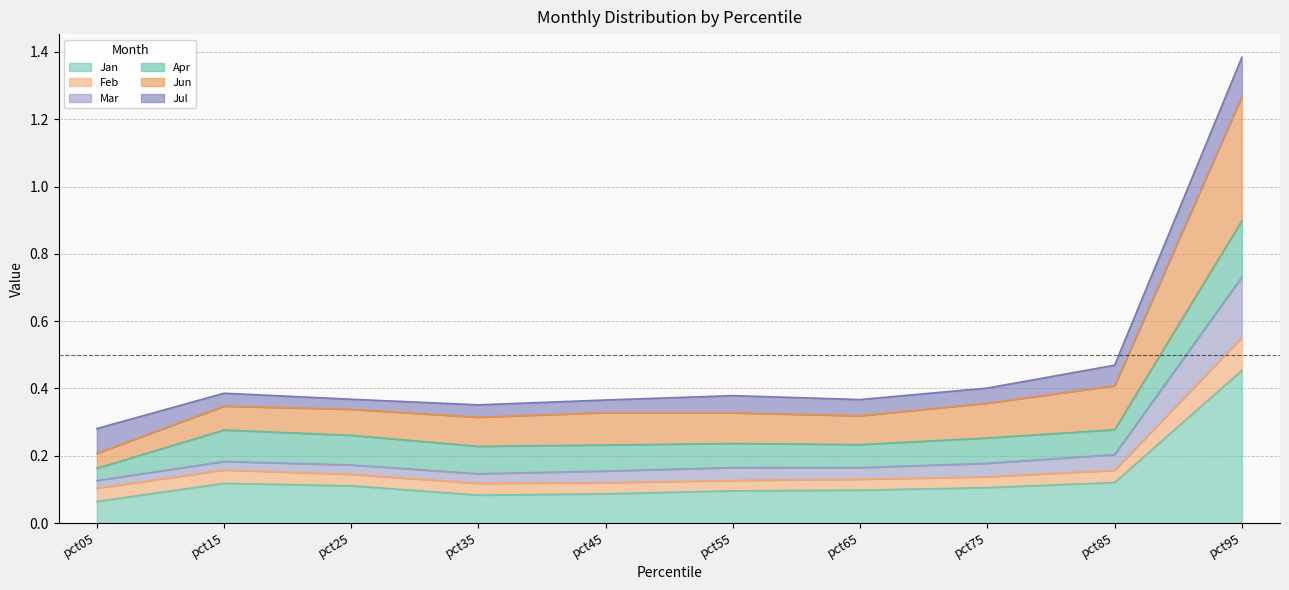

At which category does the chart reach its minimum across all series?

pct05